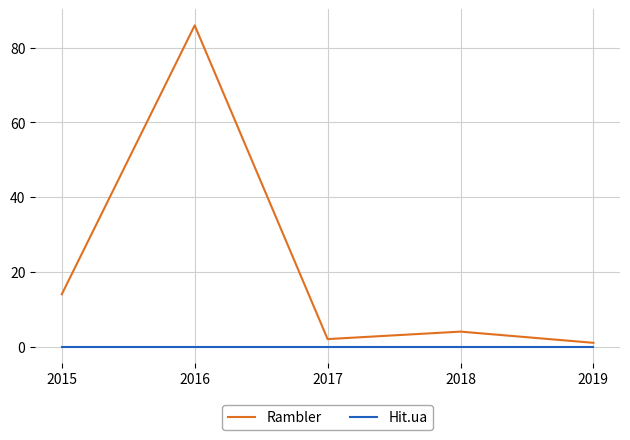

At which category is the sum across all series the highest?

2016